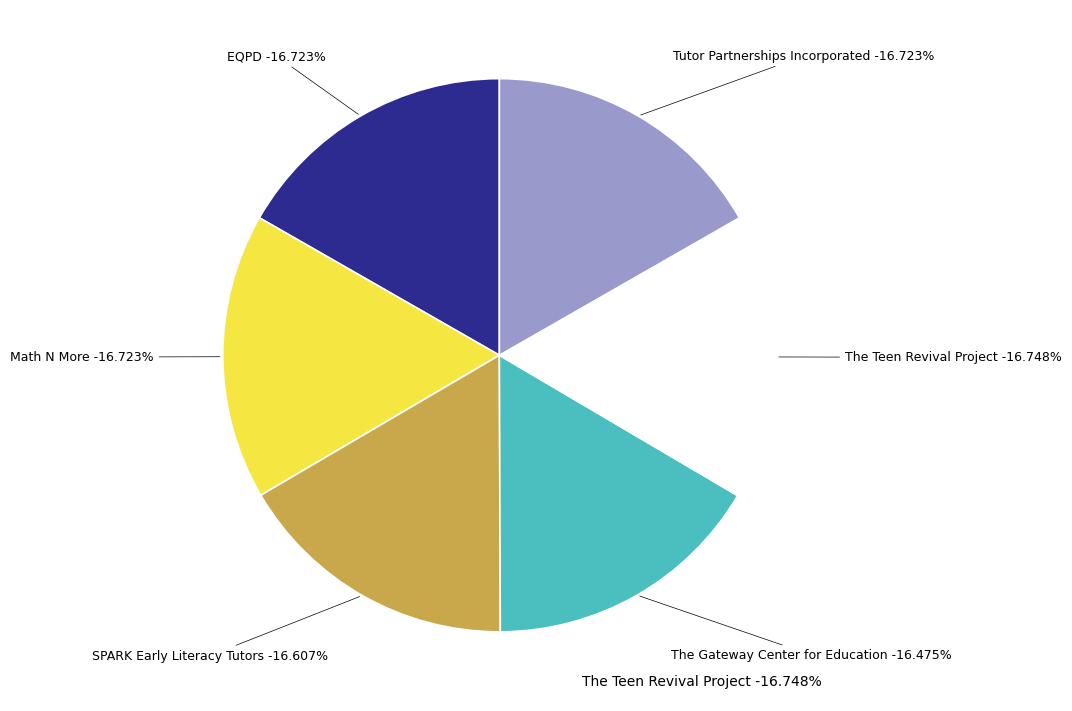

Does The Gateway Center for Education represent more than half of the total?

No